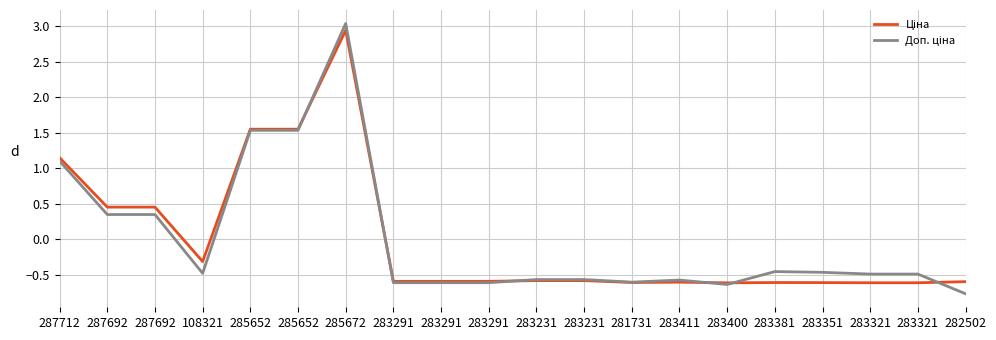

True or false: Ціна has more than 2 points higher than both neighbors.

True